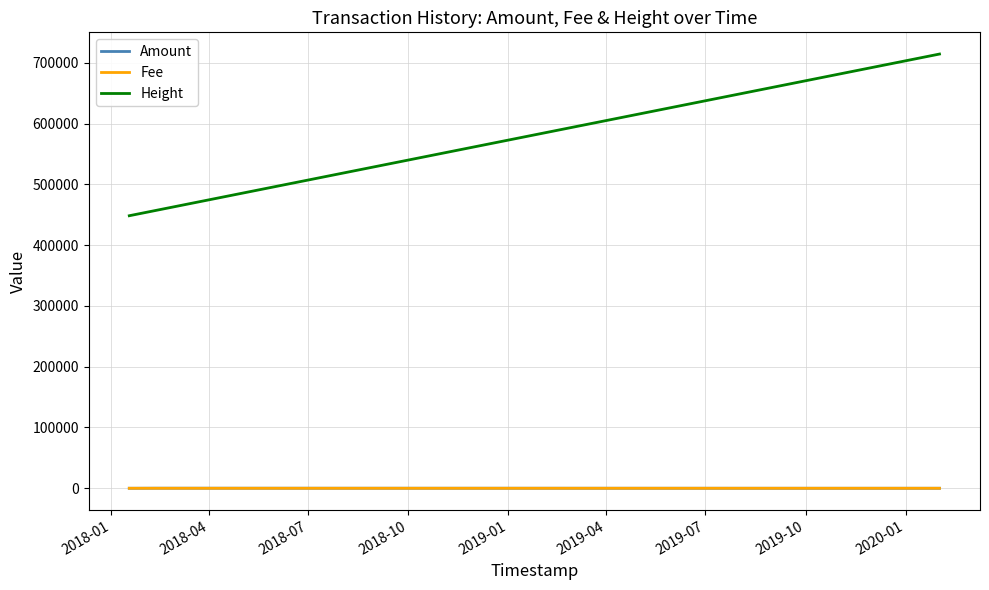

How many distinct data groups are displayed?

3